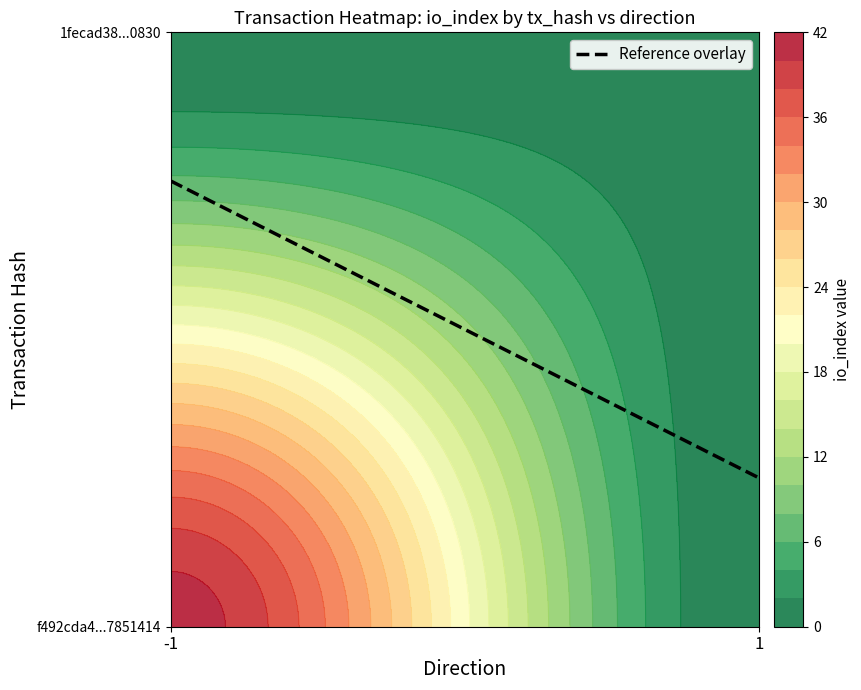

The 1fecad38d79f9e856ad8d762d5373c429590830 series shows 1 at direction. True or false?

True